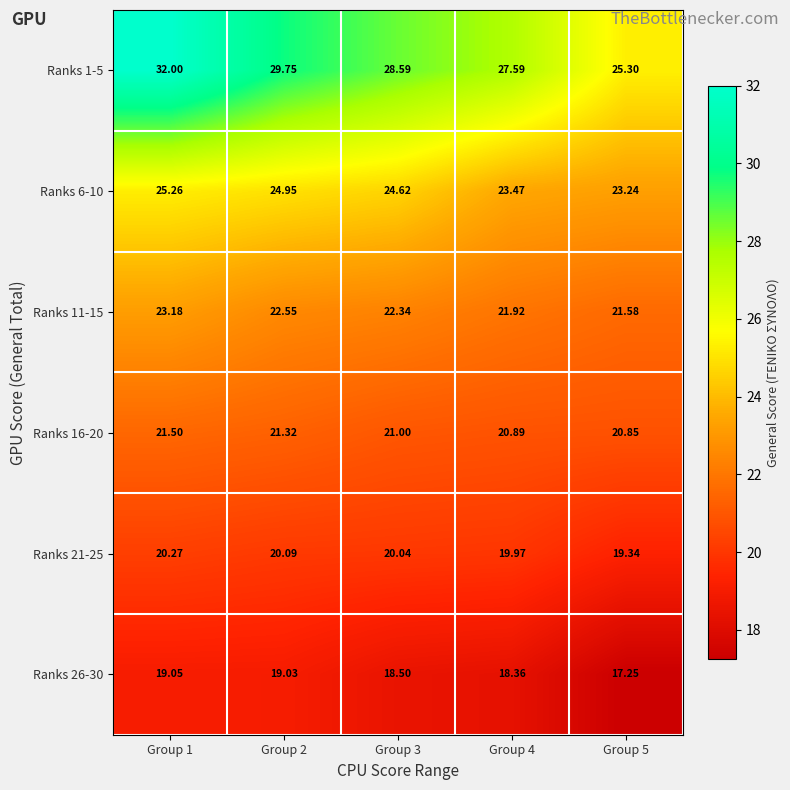

Is the value of Ranks 21-25 at Group 2 greater than the value of Ranks 6-10 at Group 4?

No